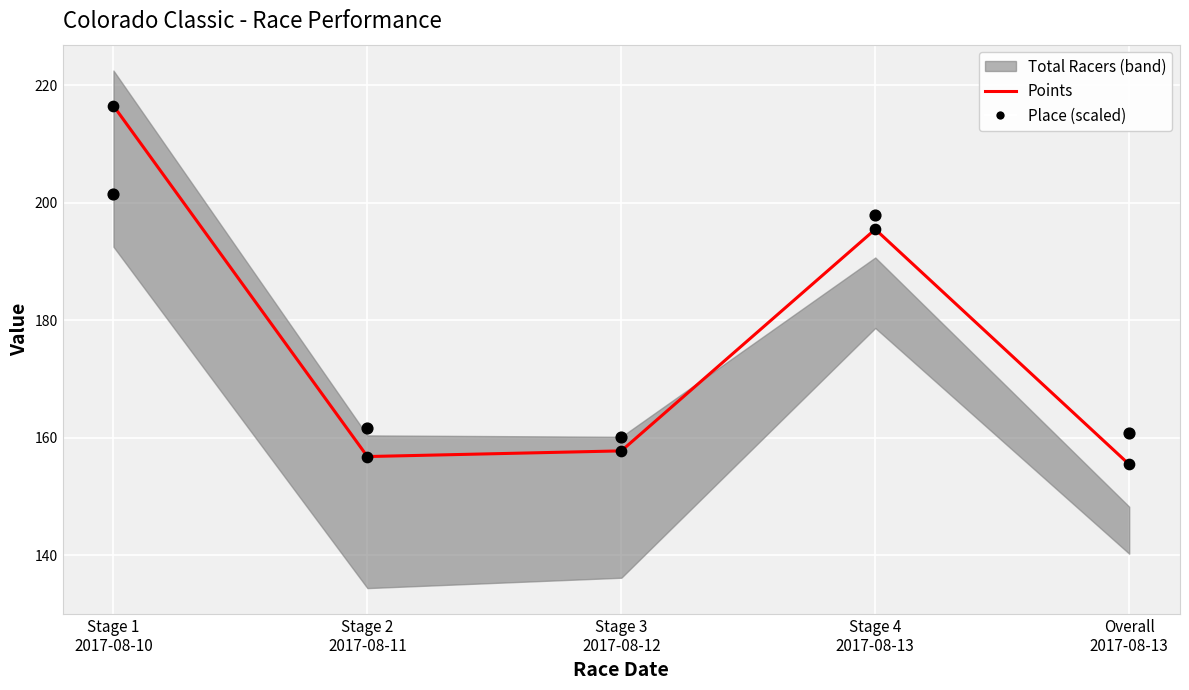

At which category is the sum across all series the highest?

Stage 1
2017-08-10